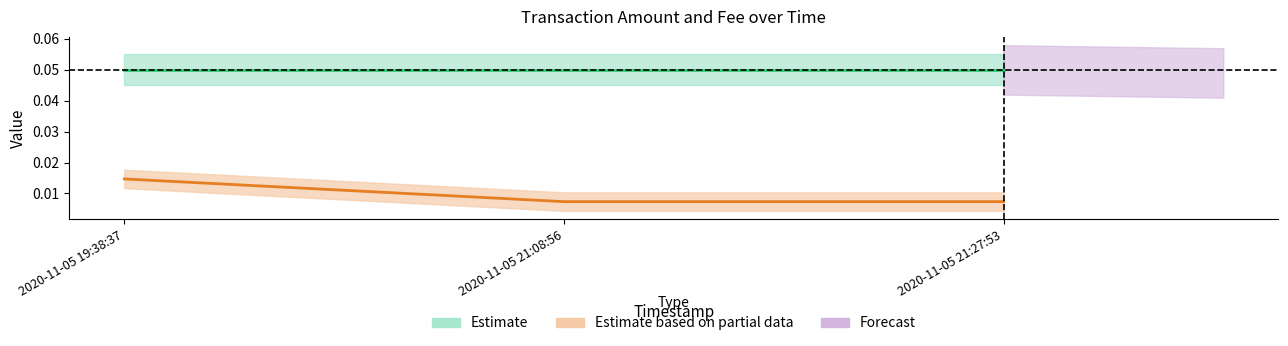

What is the label of the 2nd point from the right?

2020-11-05 21:08:56